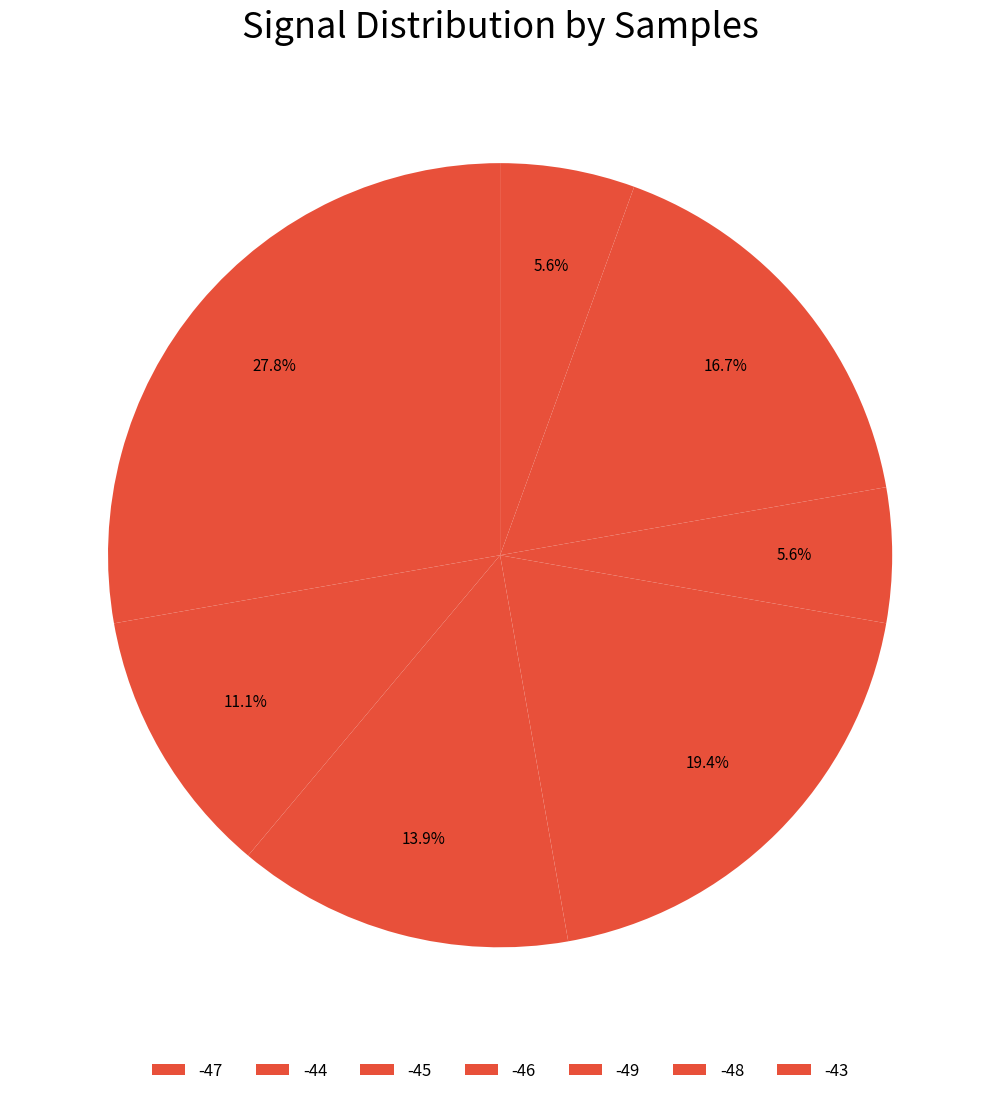

Count the number of slices in the pie.

7